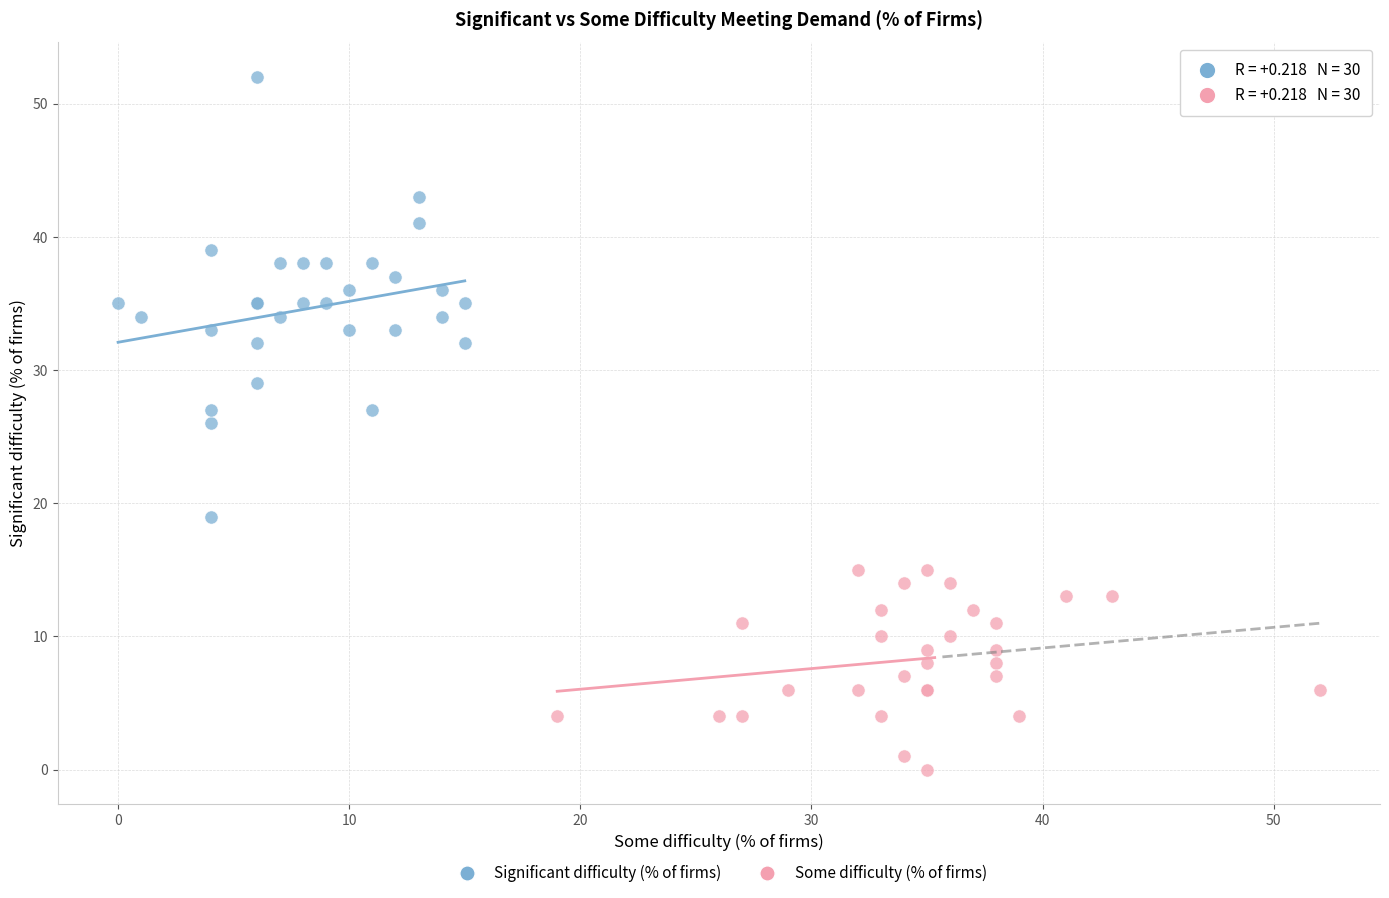

Which series contains the lowest Y value?

Some difficulty (% of firms)